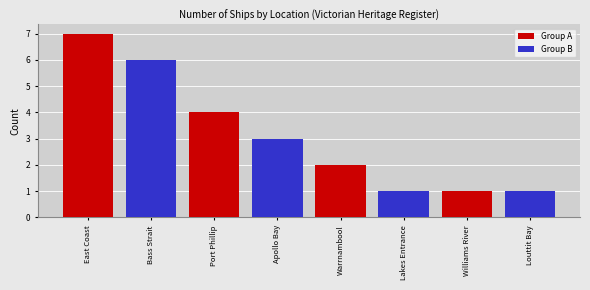

Which series changed the most between Apollo Bay and Louttit Bay?

Group B